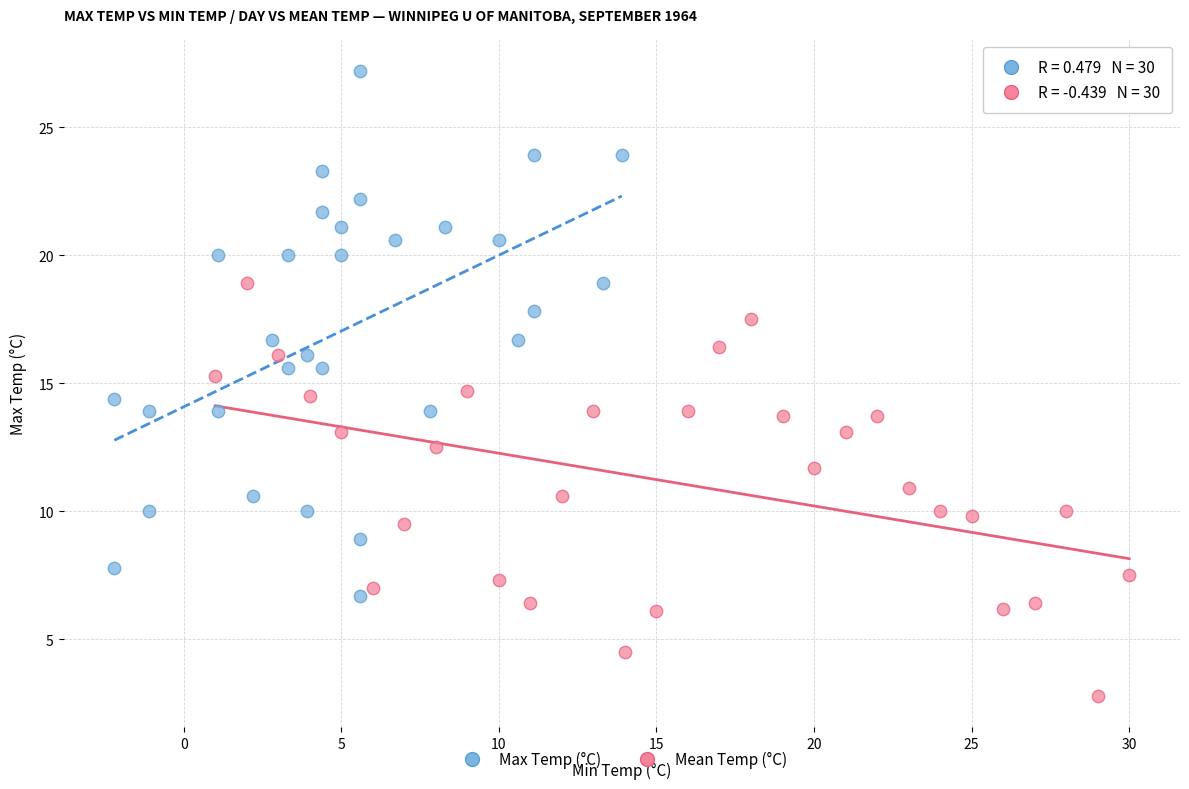

Which series contains the lowest Y value?

Mean Temp (°C)